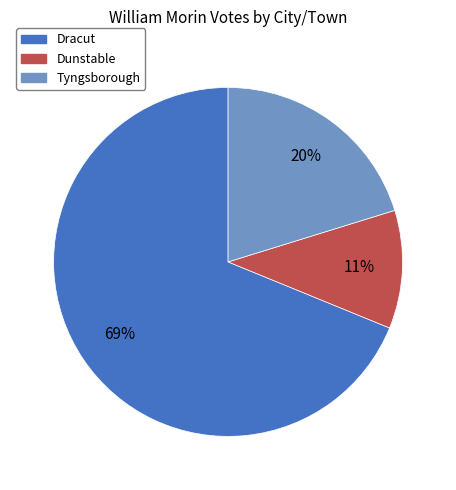

To the nearest percent, what is the average slice percentage?

33%